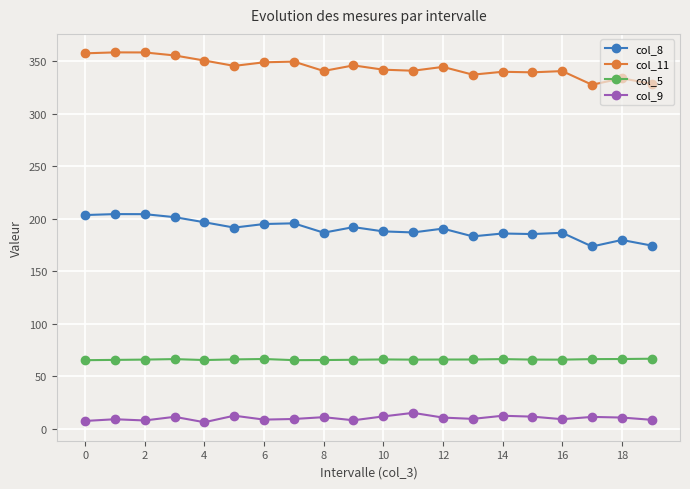

Which series has the largest total across all categories?

col_11